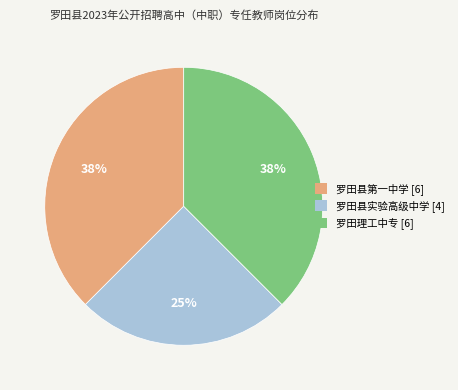

To the nearest percent, what is the average slice percentage?

33%